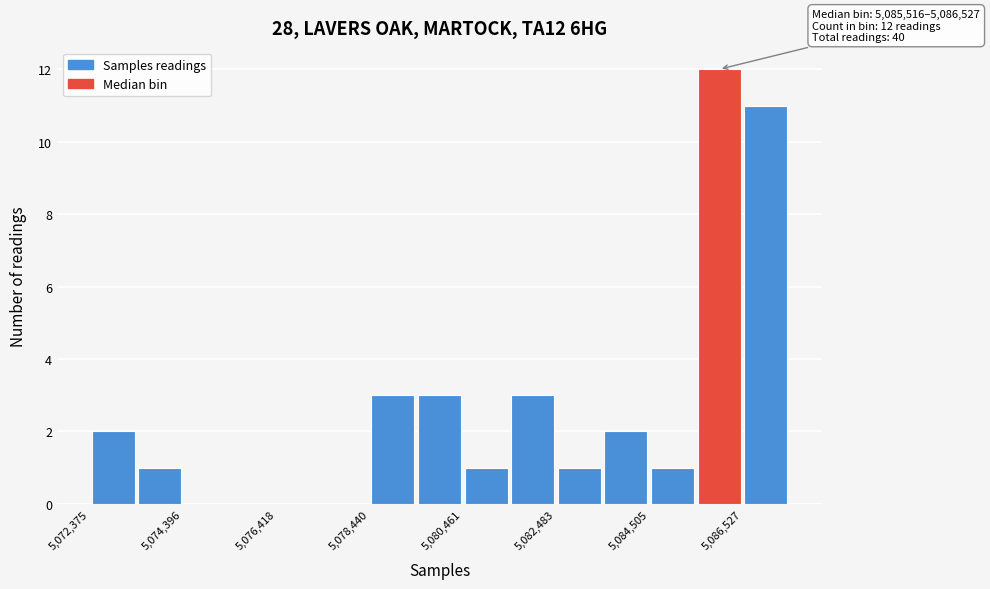

Read against the x-axis, roughly where is the centre of the tallest bar?

5086000